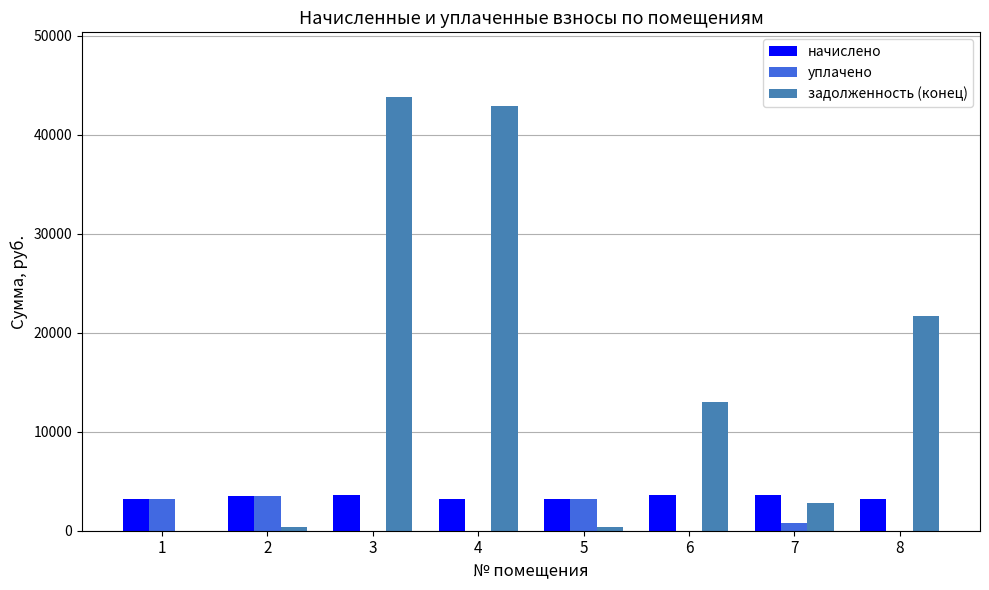

True or false: уплачено has a value of 4943.3 at 1.

False